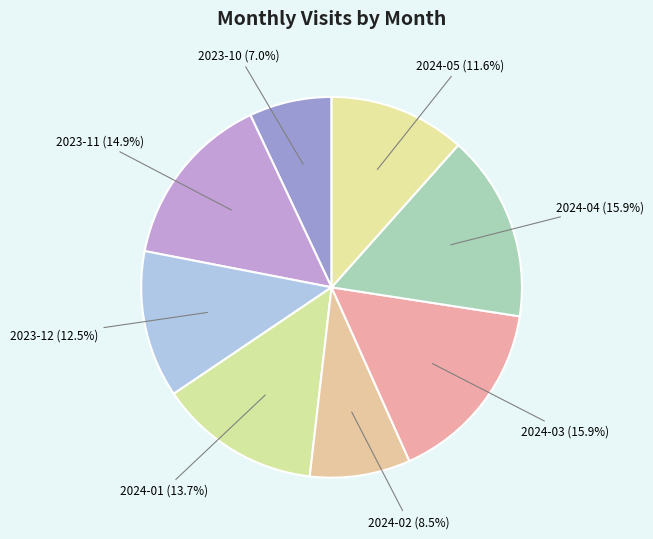

Approximately how many times larger is the value at 2024-01 compared to 2023-12?

1.1